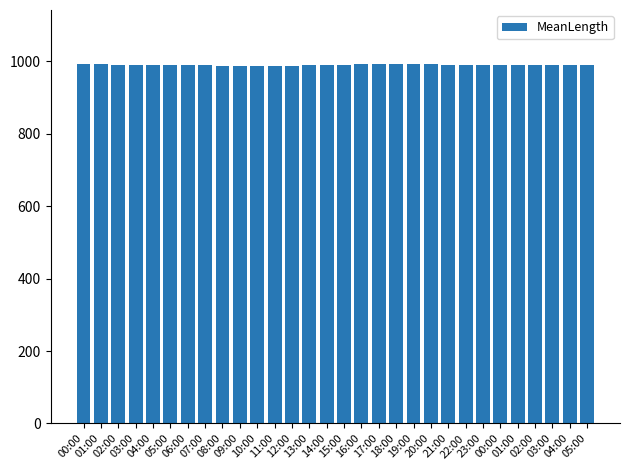

What is the change in value from 02:00 to 11:00?

-4